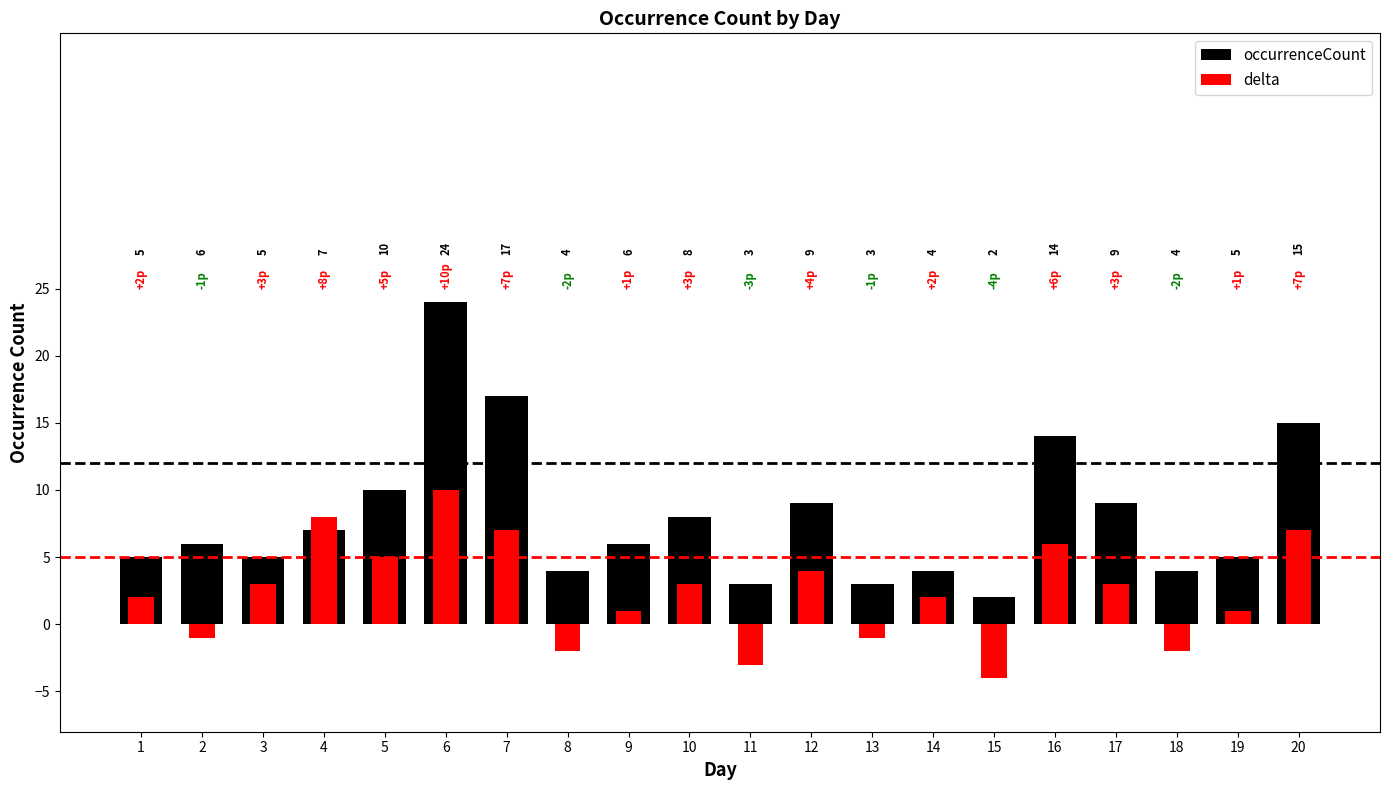

How many groups of bars are there?

20